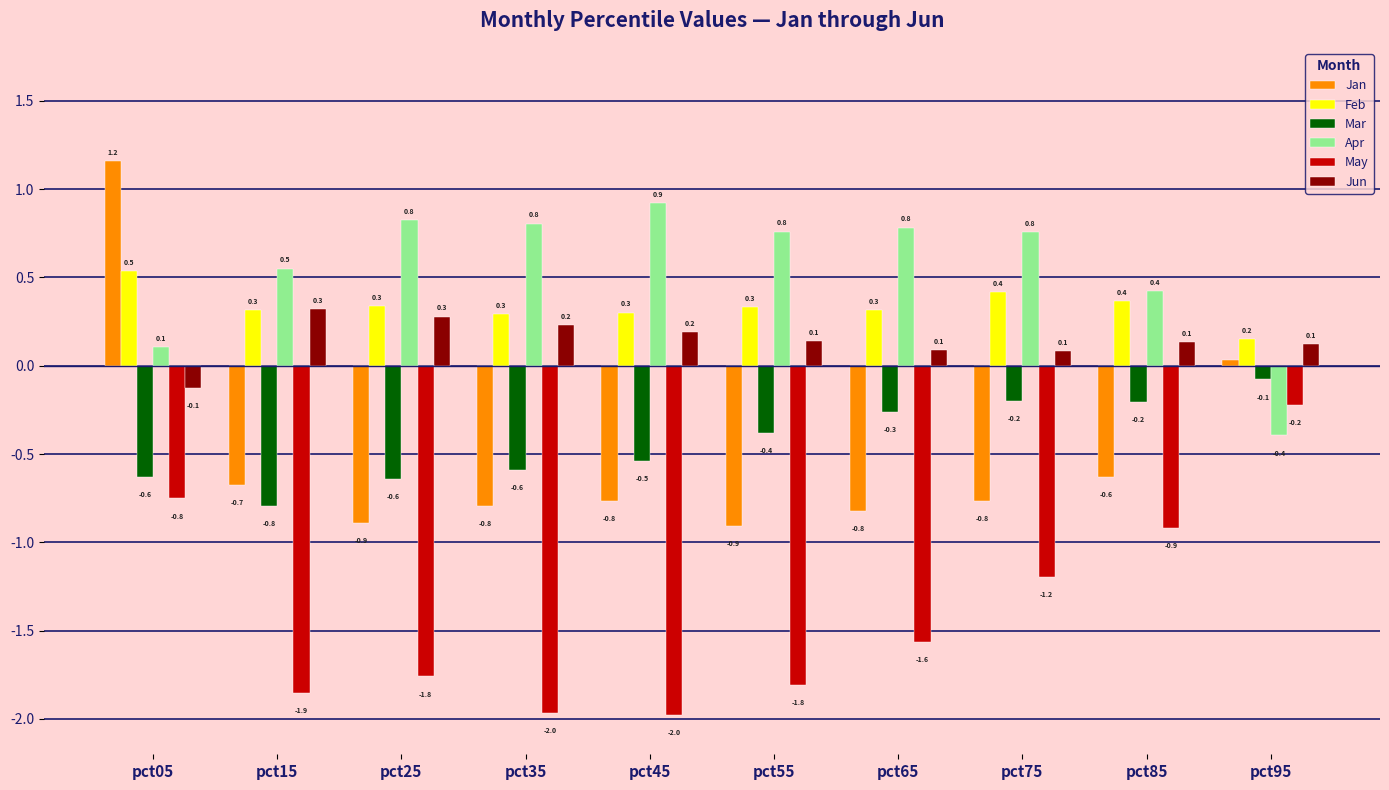

What is the difference between the second highest and minimum values in the May series?

1.2